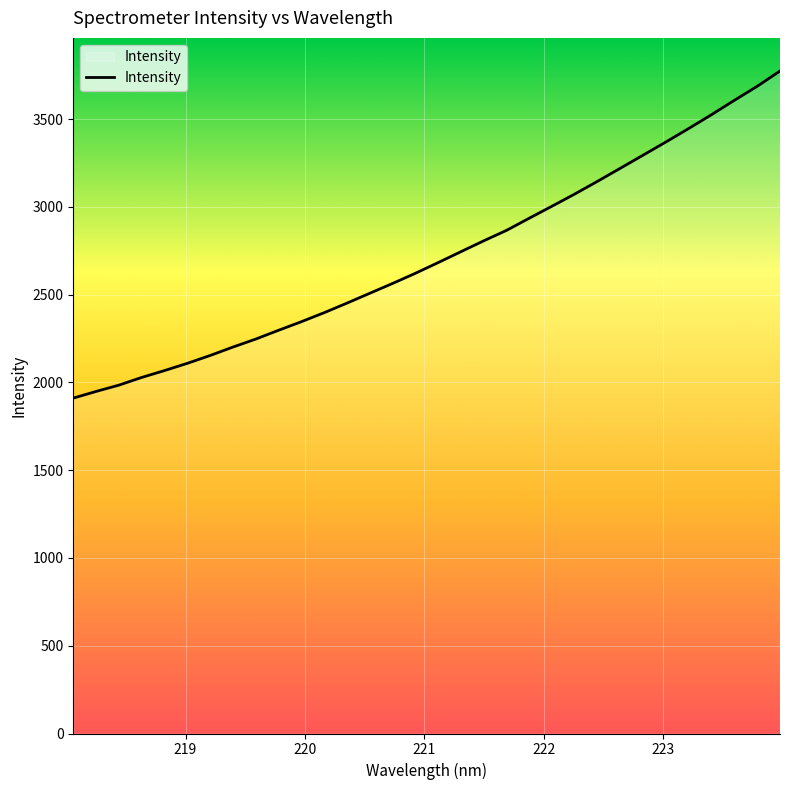

What is the greatest value displayed?

3774.8